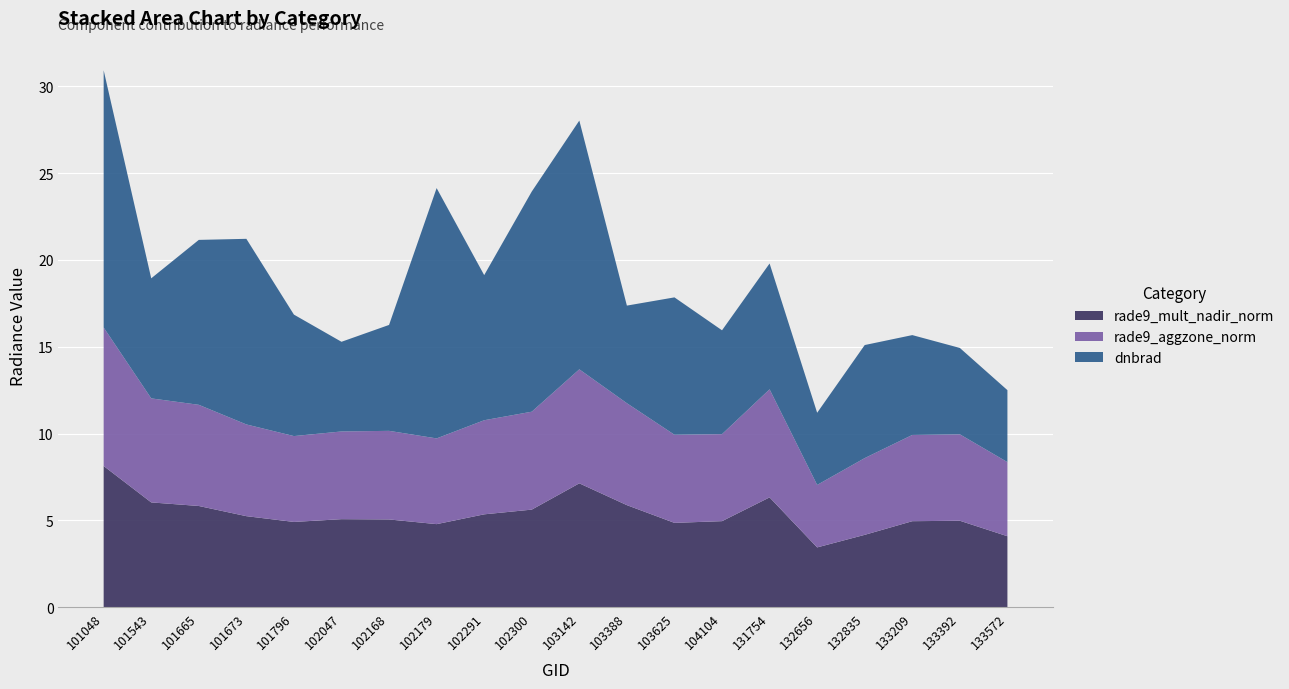

Reading right to left, list all the values displayed in this chart.

dnbrad: 4.1	5.0	5.8	6.5	4.2	7.2	6.0	7.9	5.6	14.3	12.7	8.4	14.4	6.1	5.2	7.0	10.7	9.5	6.9	14.8
rade9_aggzone_norm: 4.3	5.0	5.0	4.4	3.6	6.2	5.0	5.1	5.9	6.6	5.6	5.4	4.9	5.1	5.1	4.9	5.3	5.8	6.0	8.0
rade9_mult_nadir_norm: 4.1	5.0	4.9	4.2	3.4	6.3	5.0	4.9	5.9	7.1	5.6	5.3	4.8	5.1	5.1	4.9	5.2	5.8	6.0	8.1